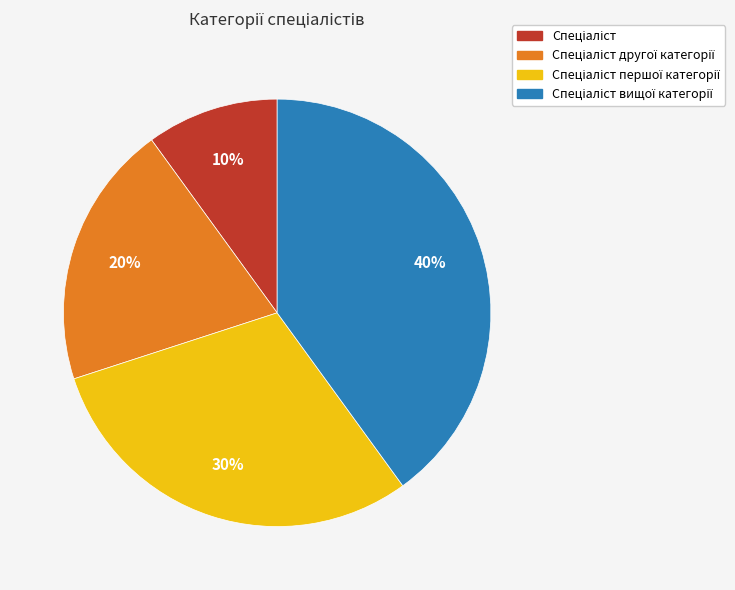

Is there any slice that represents more than half of the pie?

No